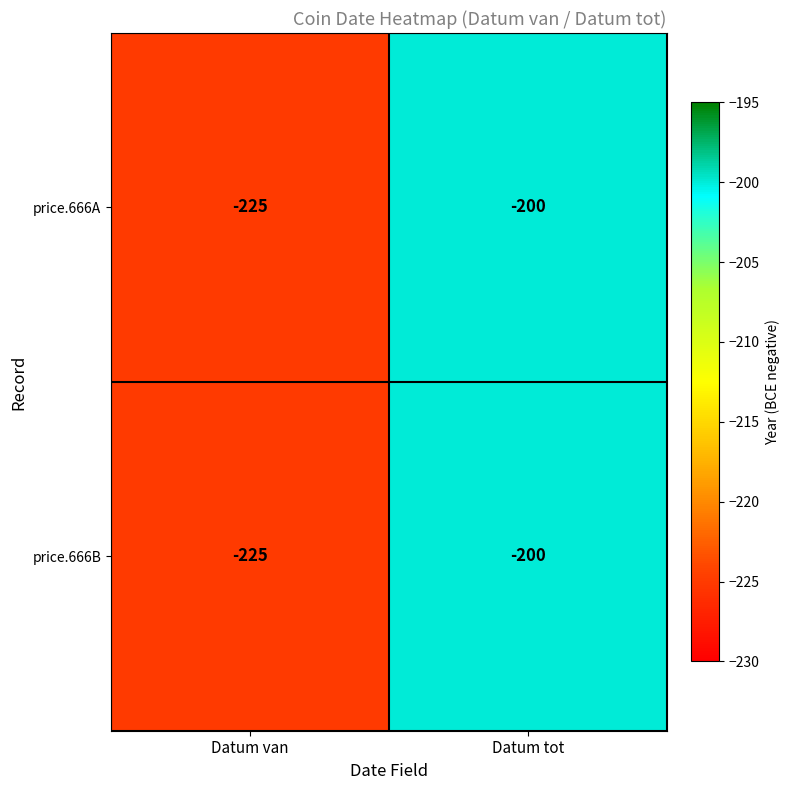

Reading left to right, extract all data points from this chart.

price.666A: -225	-200
price.666B: -225	-200